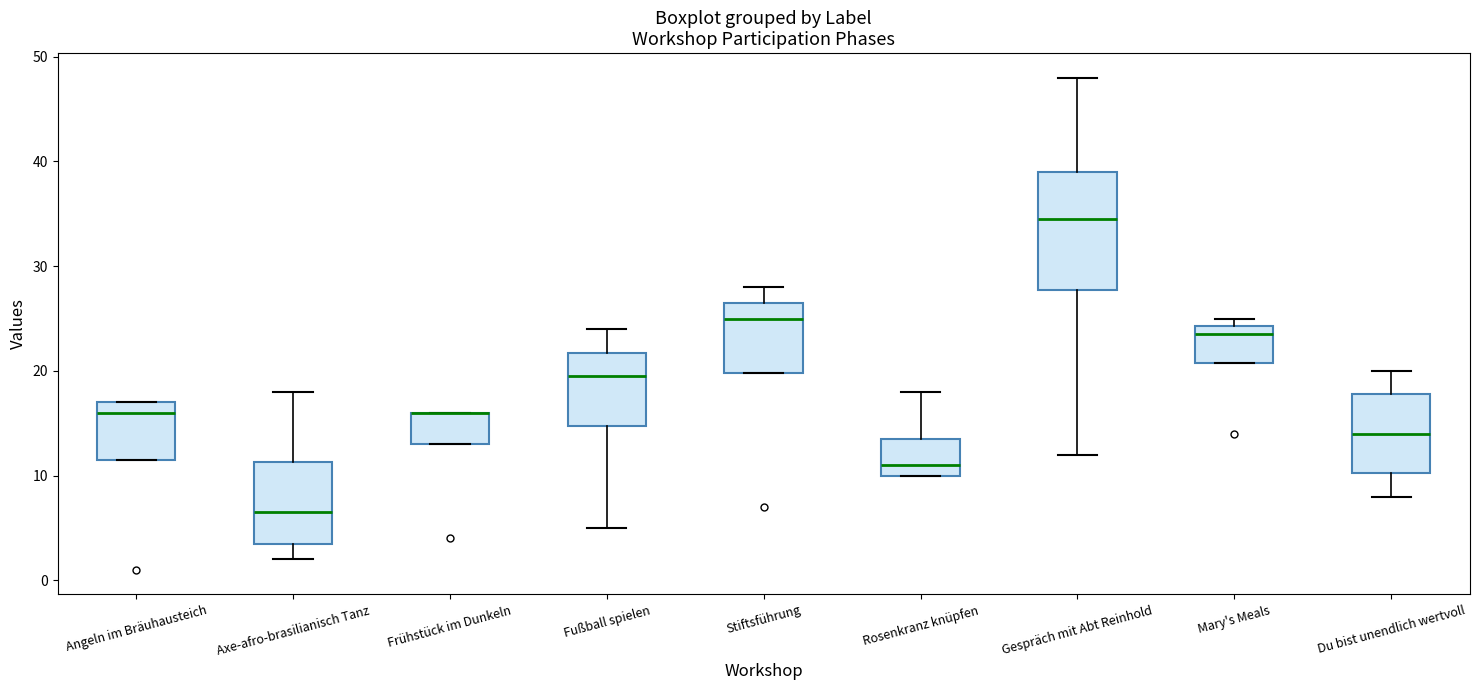

Which box is the tallest, from its lower edge to its upper edge?

Gespräch mit Abt Reinhold